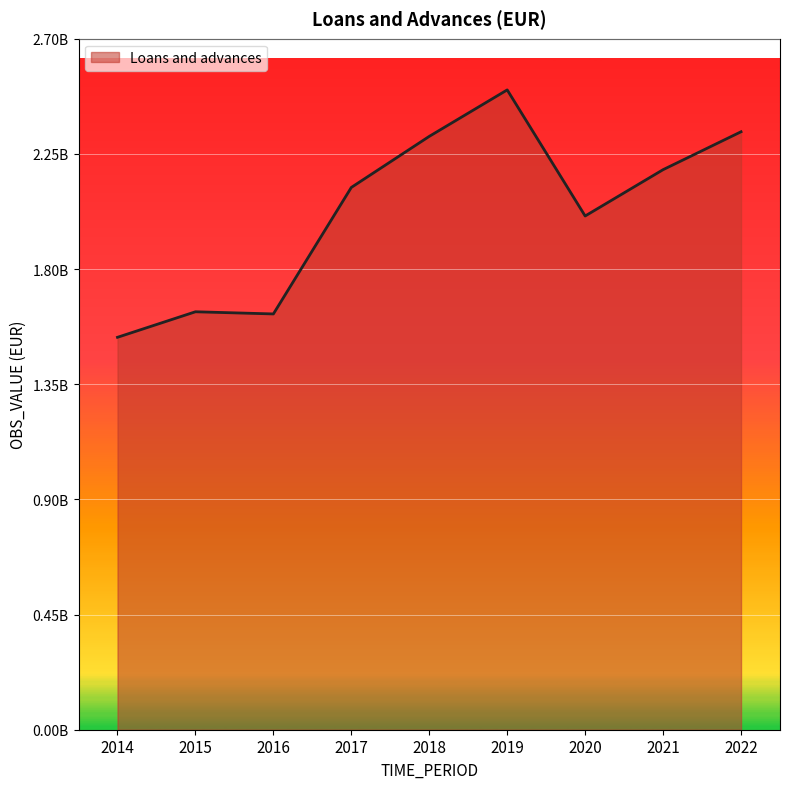

Is this an area chart (filled region under the line)?

Yes